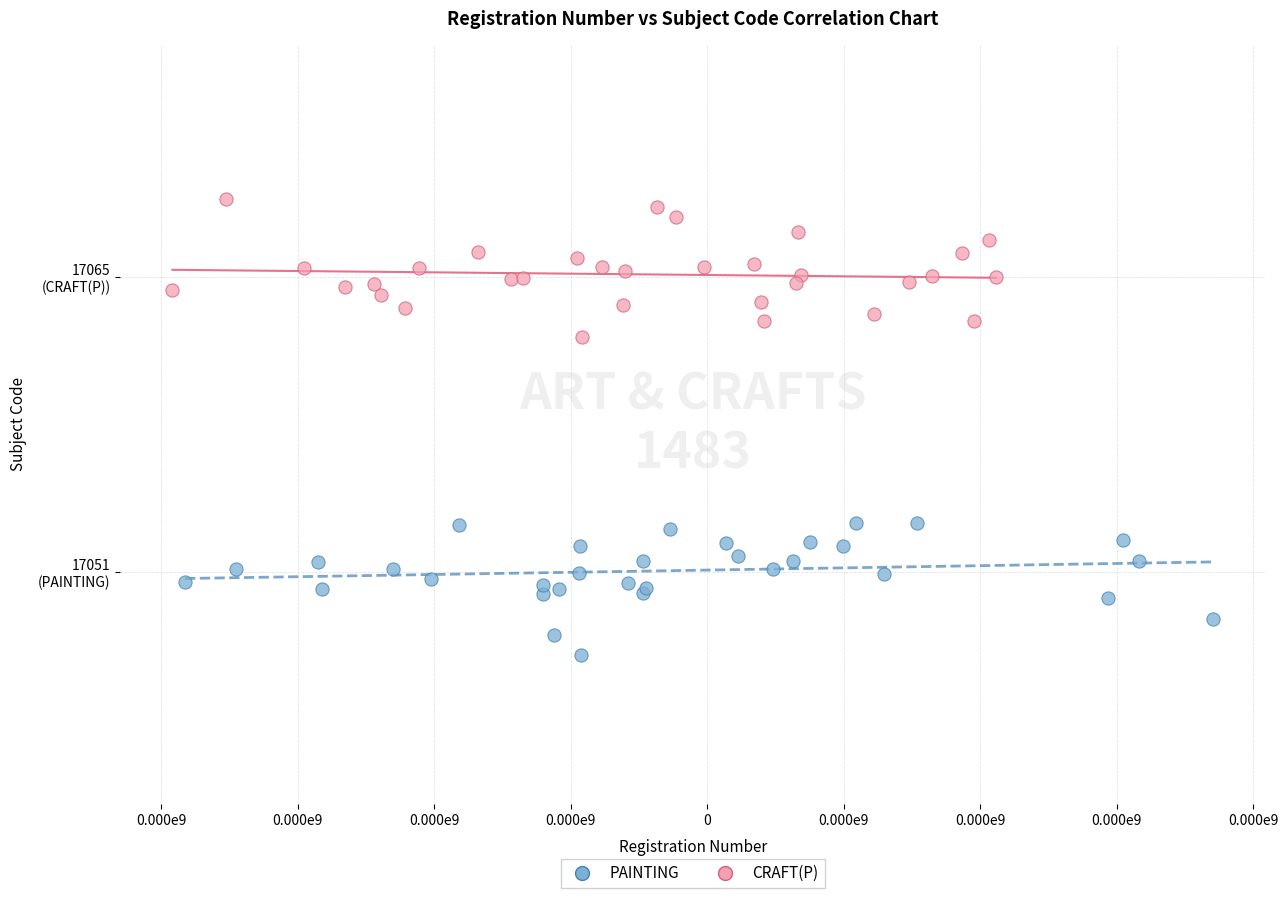

Which series reaches the maximum Y coordinate?

CRAFT(P)